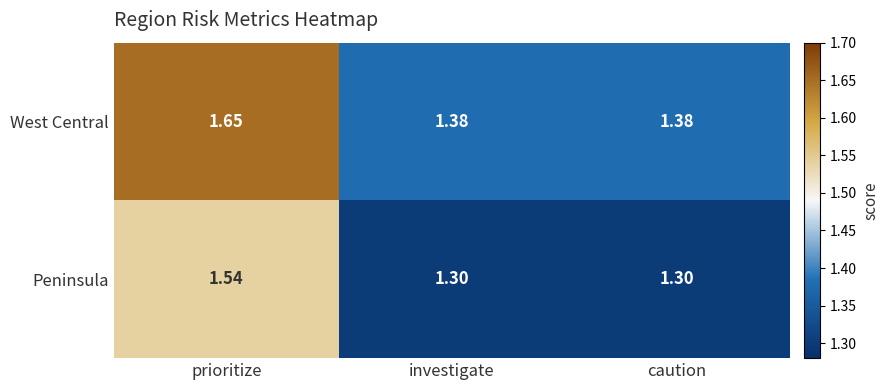

Between prioritize and investigate, which series saw the biggest shift?

West Central